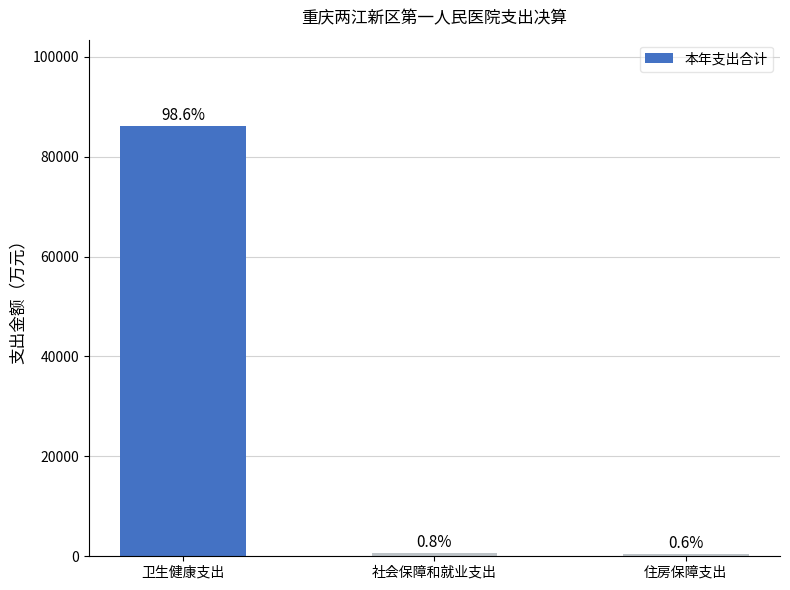

How many bars are there in total?

3